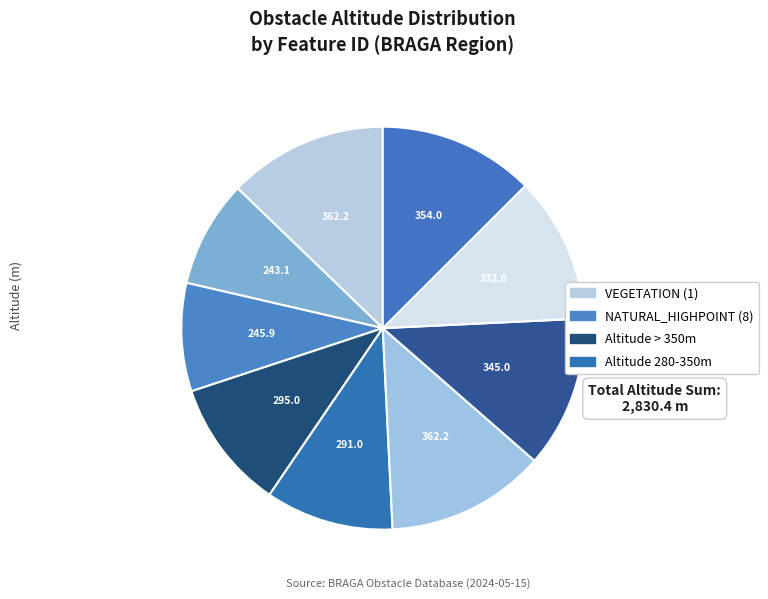

Does any single category account for the majority?

No